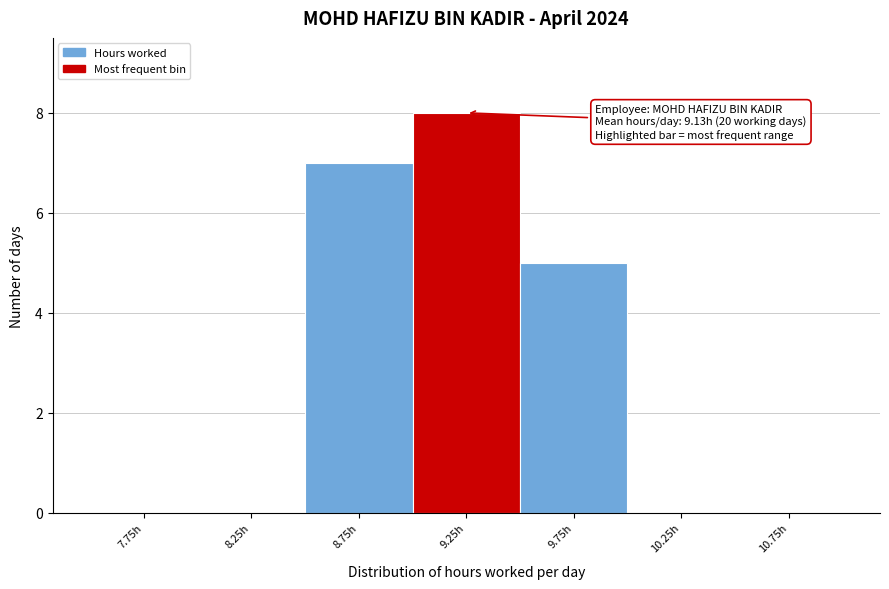

Over which range of the x-axis is the bar tallest?

9.0 to 9.5